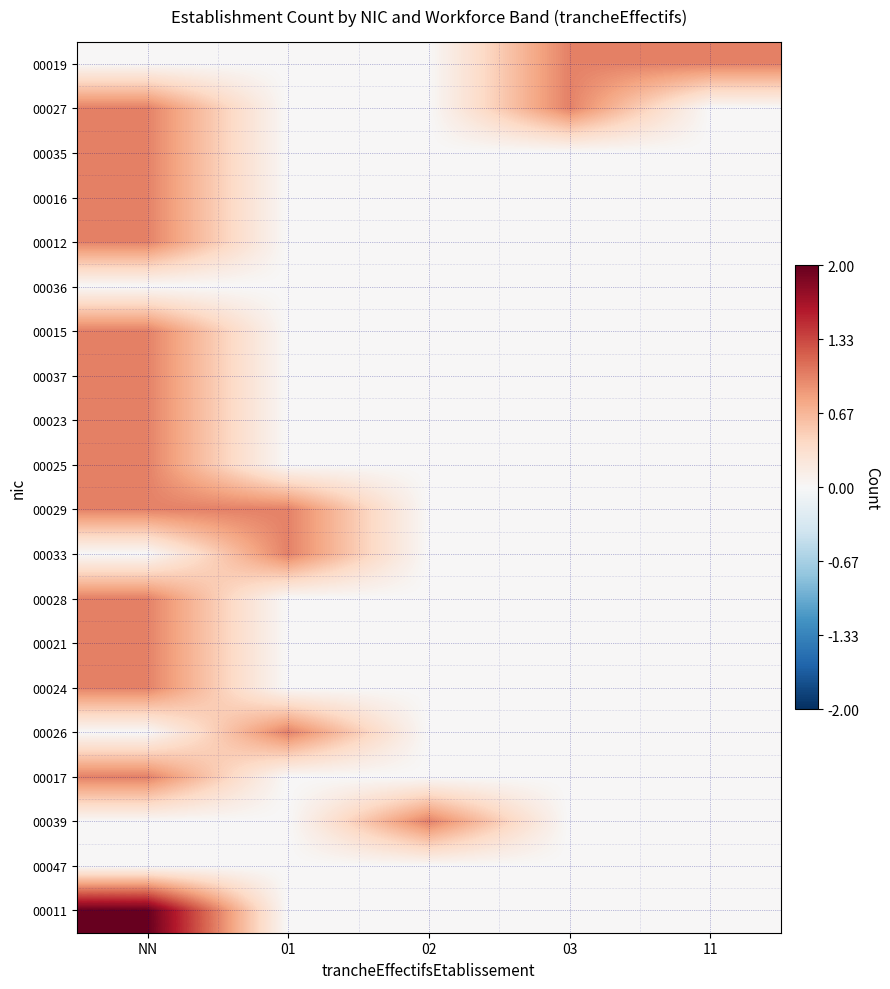

How many series are shown in this chart?

20